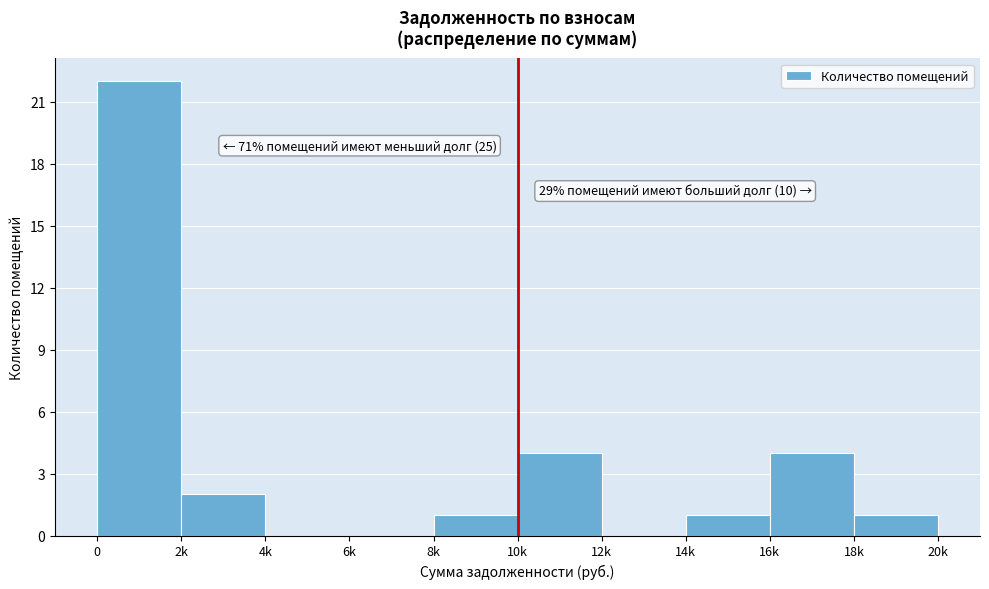

Reading left to right, transcribe all the data shown in this chart.

0=22	2k=2	4k=0	6k=0	8k=1	10k=4	12k=0	14k=1	16k=4	18k=1